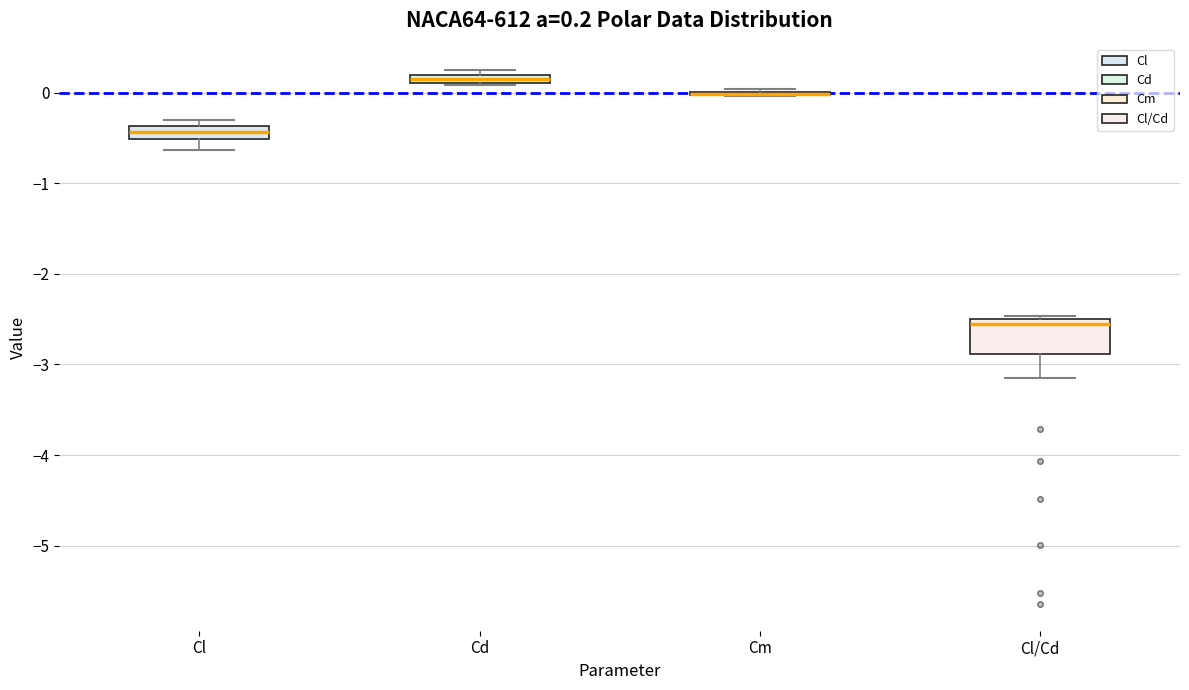

Comparing the boxes themselves (not the whiskers), which one is the tallest?

Cl/Cd